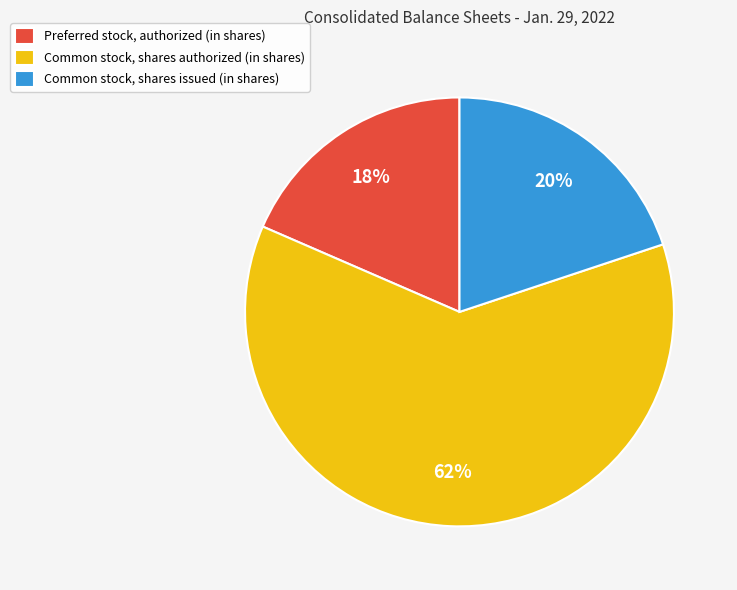

True or false: Common stock, shares authorized (in shares) accounts for 71% of the total.

False